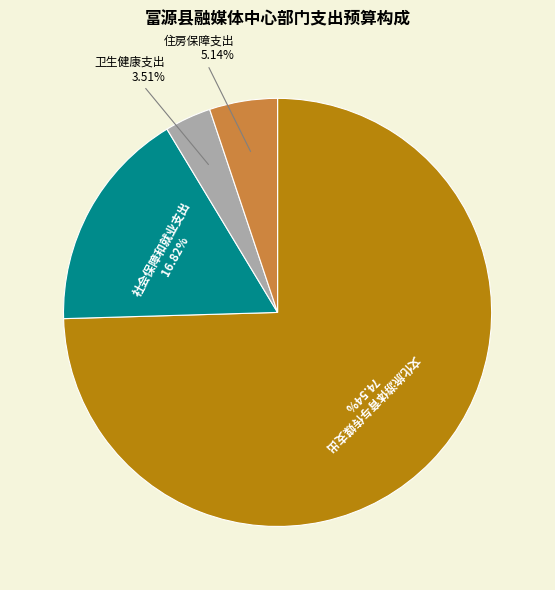

The 卫生健康支出 slice represents 11% of the pie. True or false?

False